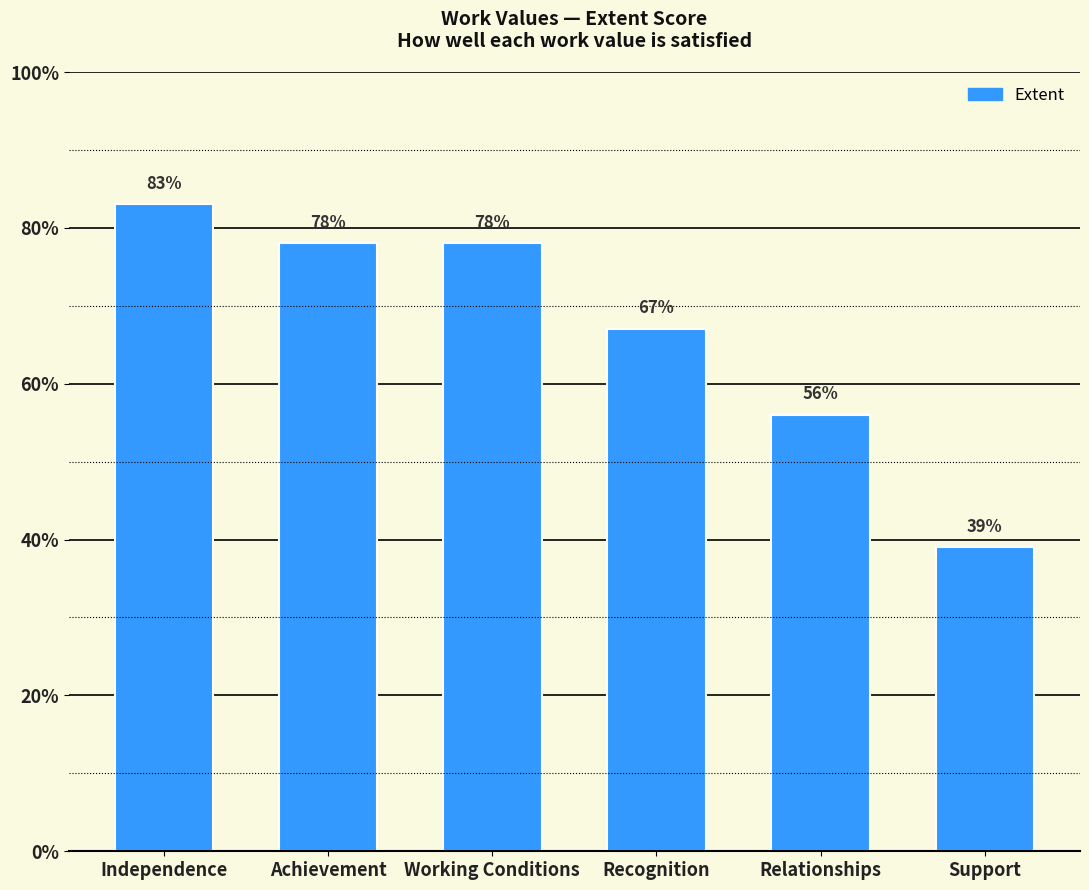

Which category has the highest value across all series?

Independence